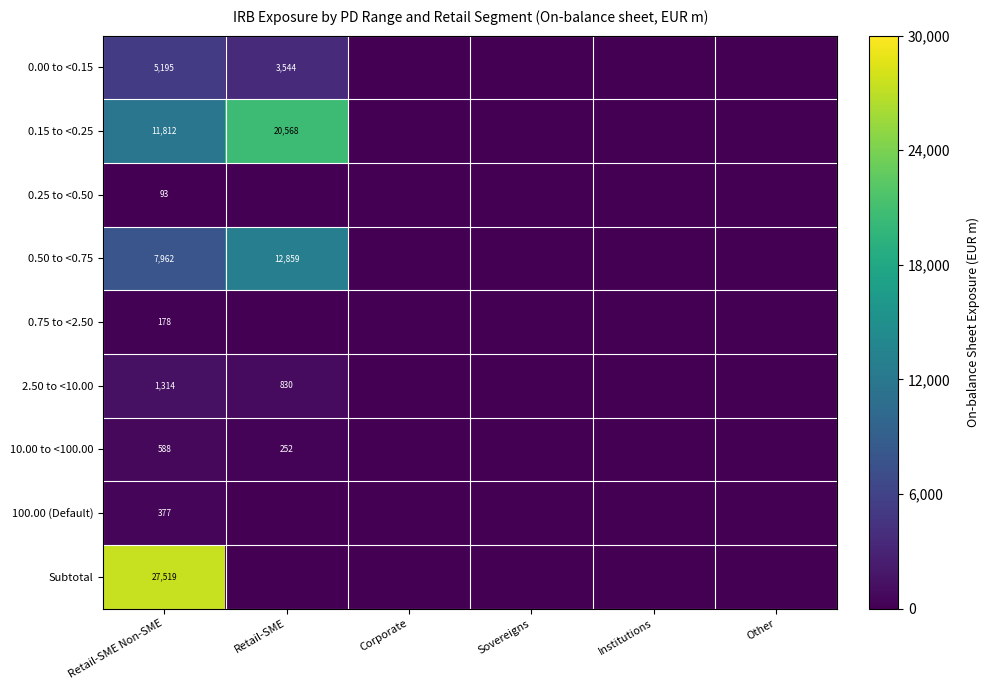

True or false: 10.00 to <100.00 has a value of 588 at Retail-SME Non-SME.

True